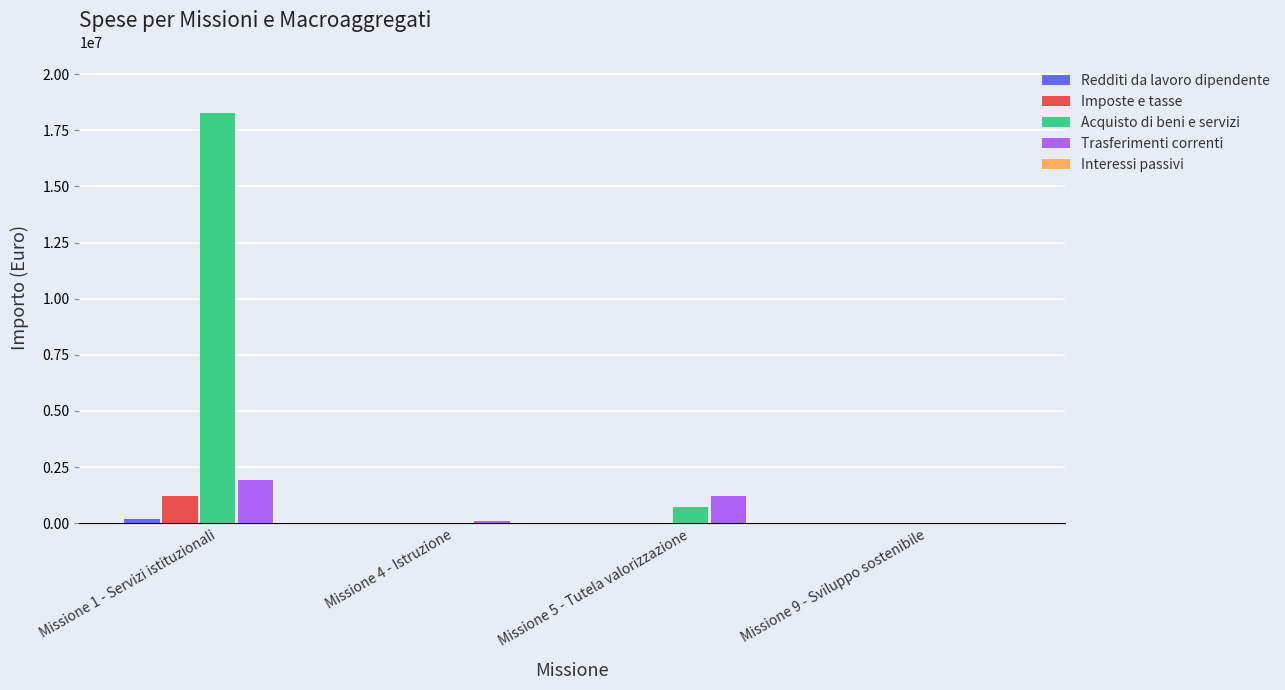

Which series changed the most between Missione 1 - Servizi istituzionali and Missione 9 - Sviluppo sostenibile?

Acquisto di beni e servizi